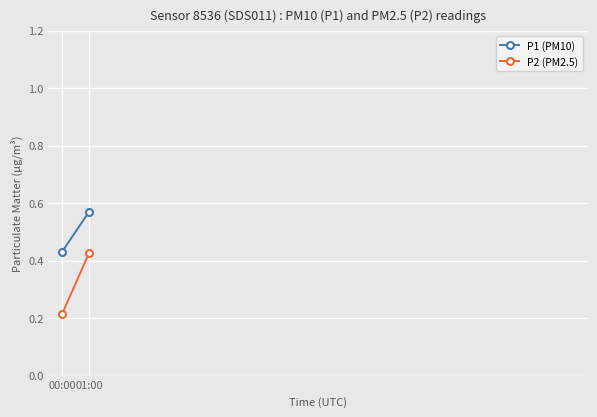

True or false: P1 (PM10) has a value of 0.4 at 00:00.

True